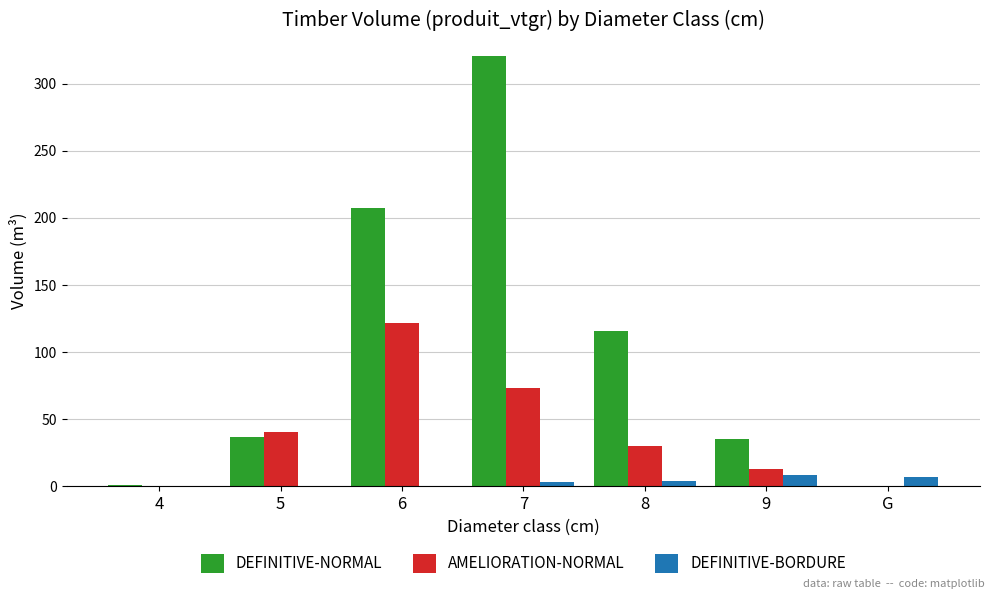

At which label is AMELIORATION-NORMAL closest to 61?

7